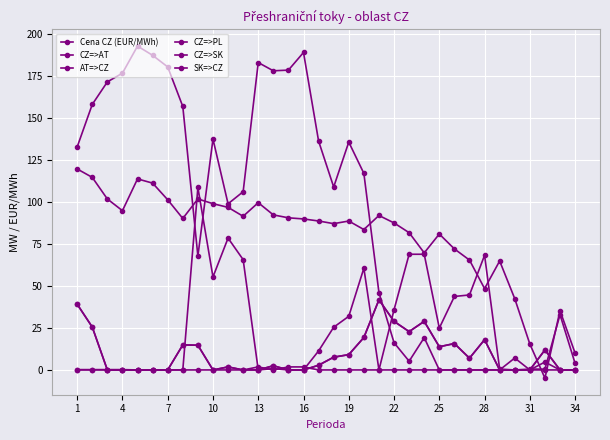

At which label is AT=>CZ closest to 3?

13